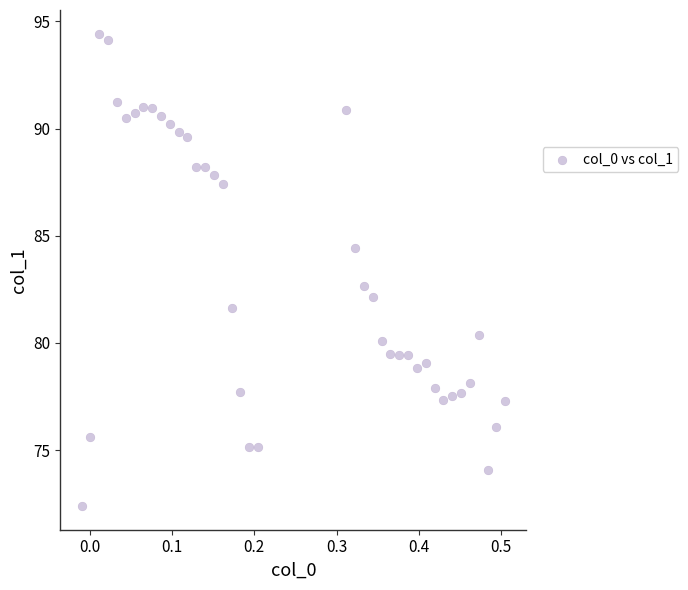

What is the range of X values (max minus min)?

0.5